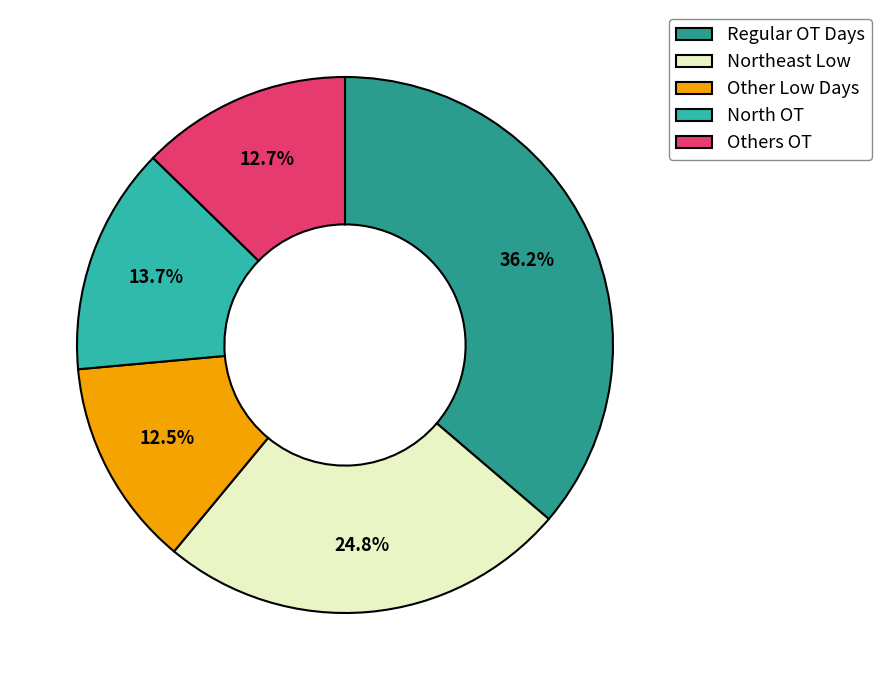

Which slice is the largest?

Regular OT Days